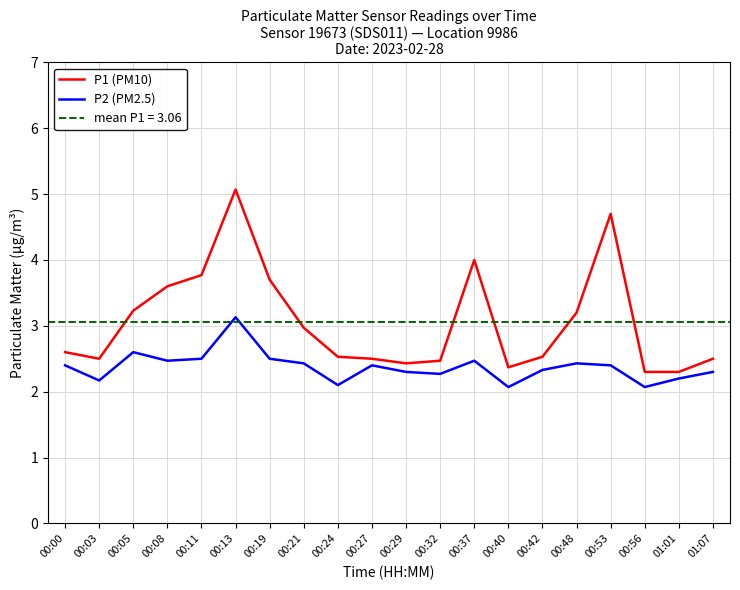

What is the difference between the P1 (PM10) values at 00:13 and 00:21?

2.1